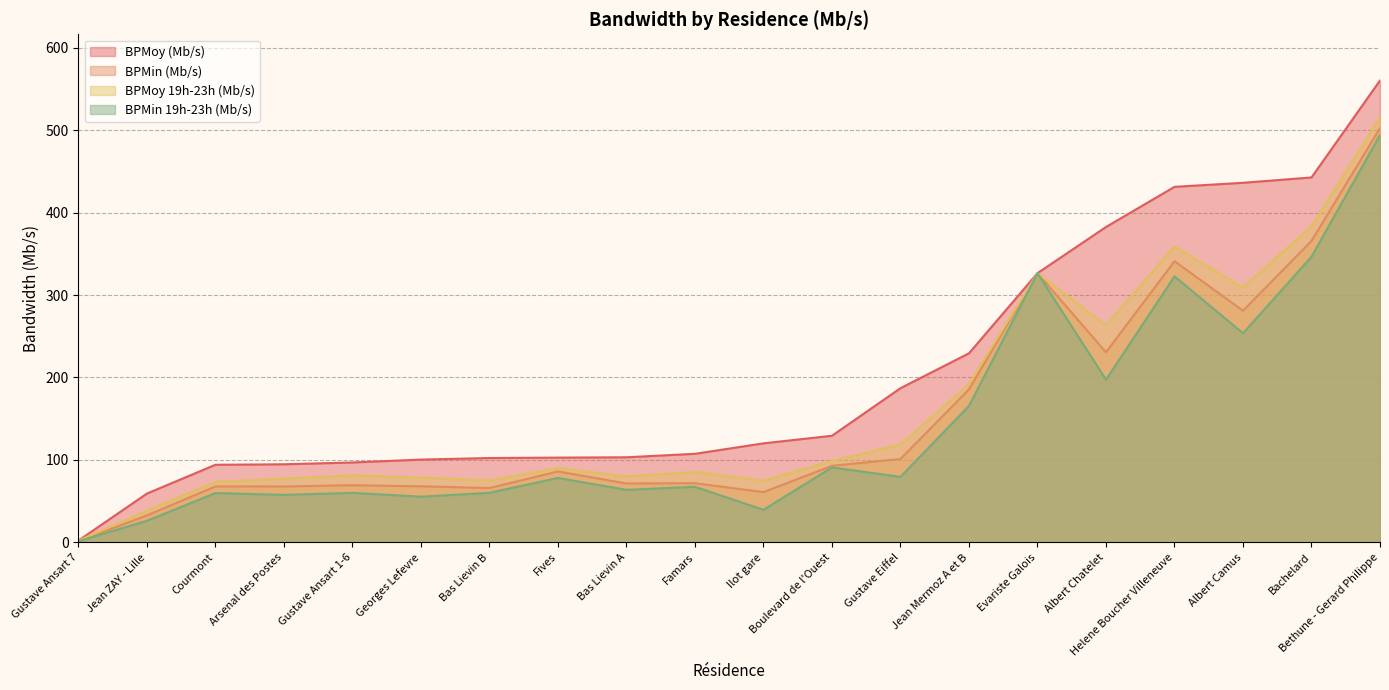

What is the maximum value for BPMoy (Mb/s)?

560.2